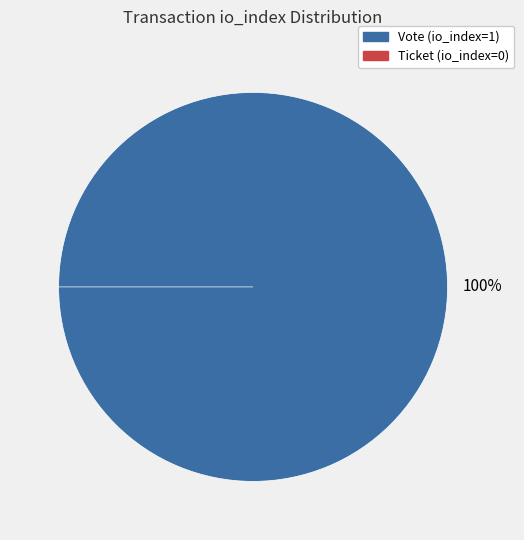

Rank the categories by value from lowest to highest.

Ticket (io_index=0), Vote (io_index=1)